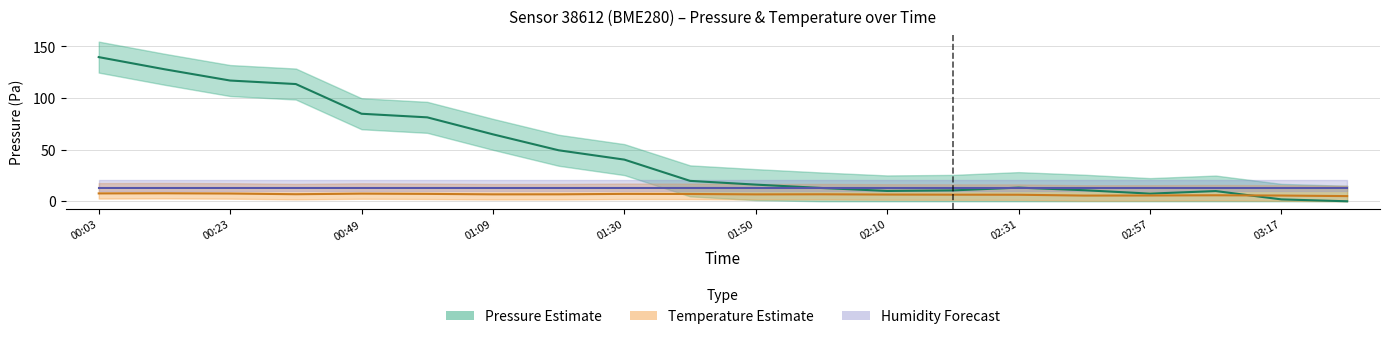

At which category is the sum across all series the highest?

00:03